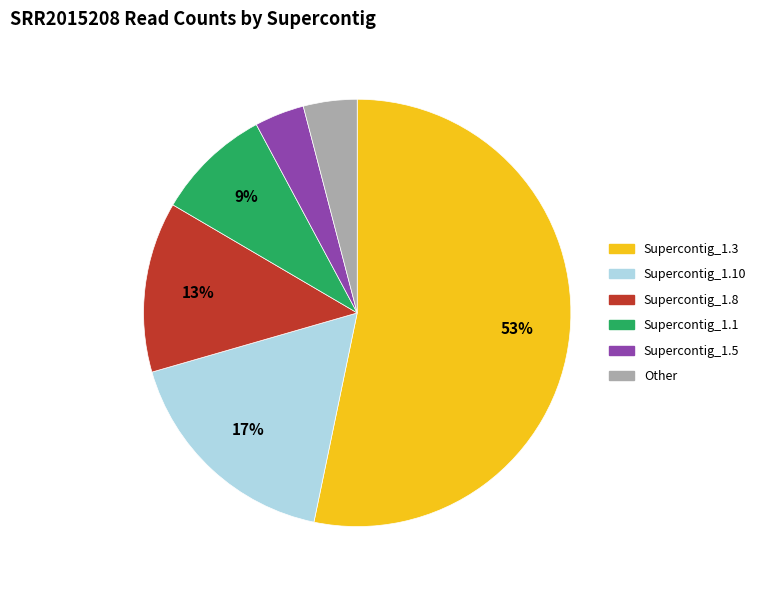

Is there any slice that represents more than half of the pie?

Yes